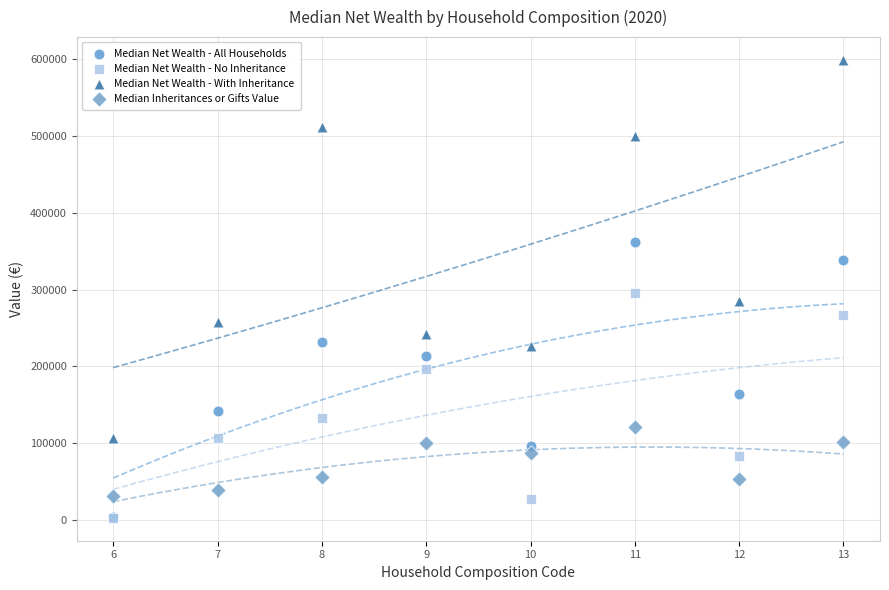

In the Median Net Wealth - No Inheritance series, what Y value is closest to 149150?

132800